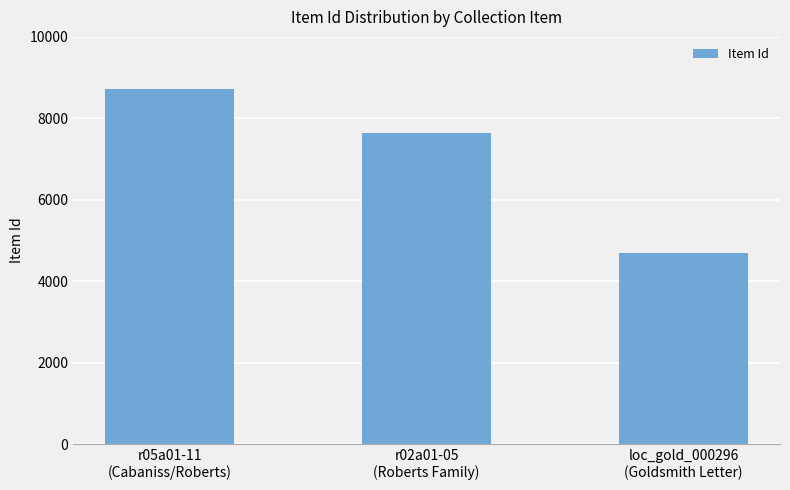

Rank the categories by value from highest to lowest.

r05a01-11
(Cabaniss/Roberts), r02a01-05
(Roberts Family), loc_gold_000296
(Goldsmith Letter)